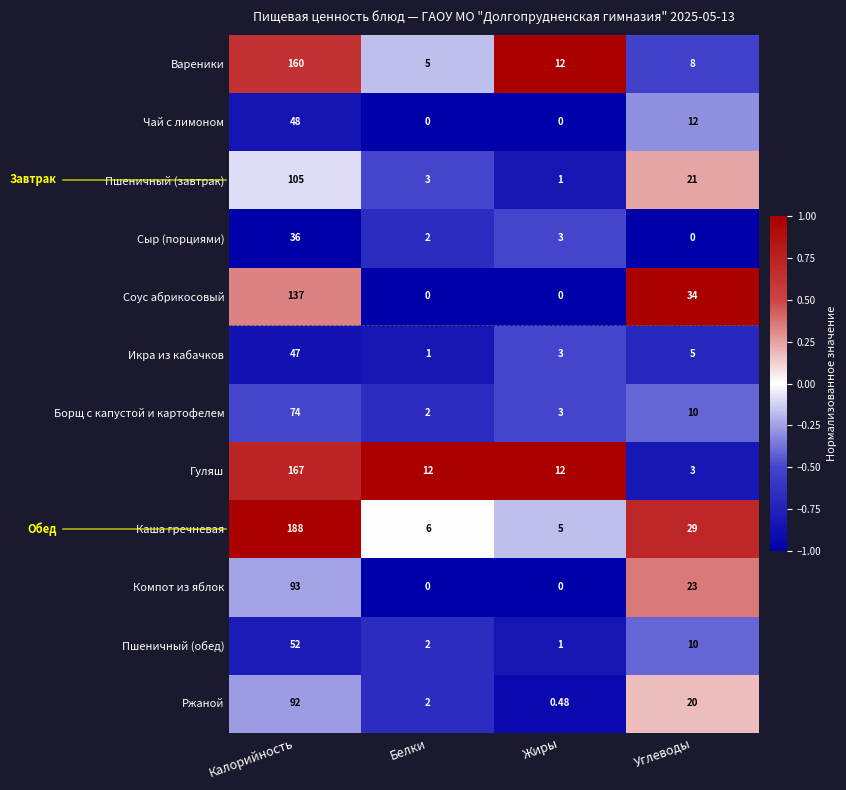

Where does the Сыр (порциями) series first go above 3?

Калорийность